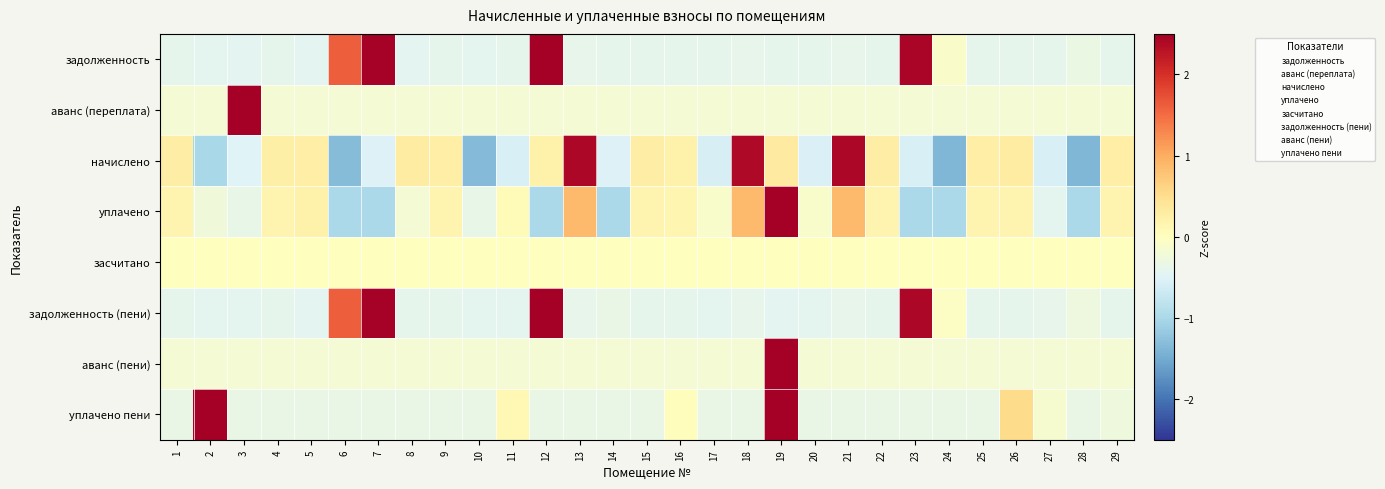

Reading left to right, what are all the values shown in this chart?

задолженность: 1=-0.4	2=-0.4	3=-0.4	4=-0.4	5=-0.4	6=1.6	7=2.5	8=-0.4	9=-0.4	10=-0.4	11=-0.4	12=3.2	13=-0.4	14=-0.4	15=-0.4	16=-0.4	17=-0.4	18=-0.4	19=-0.4	20=-0.4	21=-0.4	22=-0.4	23=2.4	24=-0.1	25=-0.4	26=-0.4	27=-0.4	28=-0.3	29=-0.4
аванс (переплата): 1=-0.2	2=-0.2	3=5.3	4=-0.2	5=-0.2	6=-0.2	7=-0.2	8=-0.2	9=-0.2	10=-0.2	11=-0.2	12=-0.2	13=-0.2	14=-0.2	15=-0.2	16=-0.2	17=-0.2	18=-0.2	19=-0.2	20=-0.2	21=-0.2	22=-0.2	23=-0.2	24=-0.2	25=-0.2	26=-0.2	27=-0.2	28=-0.2	29=-0.2
начислено: 1=0.3	2=-1.0	3=-0.5	4=0.2	5=0.3	6=-1.3	7=-0.5	8=0.3	9=0.3	10=-1.3	11=-0.5	12=0.2	13=2.4	14=-0.5	15=0.3	16=0.2	17=-0.6	18=2.4	19=0.3	20=-0.5	21=2.4	22=0.3	23=-0.6	24=-1.4	25=0.3	26=0.3	27=-0.5	28=-1.4	29=0.3
уплачено: 1=0.2	2=-0.3	3=-0.4	4=0.2	5=0.2	6=-1.0	7=-1.0	8=-0.2	9=0.2	10=-0.4	11=0.1	12=-1.0	13=0.9	14=-1.0	15=0.2	16=0.2	17=-0.1	18=0.9	19=4.4	20=-0.1	21=0.9	22=0.2	23=-1.0	24=-1.0	25=0.2	26=0.2	27=-0.4	28=-1.0	29=0.2
засчитано: 1=0.0	2=0.0	3=0.0	4=0.0	5=0.0	6=0.0	7=0.0	8=0.0	9=0.0	10=0.0	11=0.0	12=0.0	13=0.0	14=0.0	15=0.0	16=0.0	17=0.0	18=0.0	19=0.0	20=0.0	21=0.0	22=0.0	23=0.0	24=0.0	25=0.0	26=0.0	27=0.0	28=0.0	29=0.0
задолженность (пени): 1=-0.4	2=-0.4	3=-0.4	4=-0.4	5=-0.4	6=1.6	7=2.5	8=-0.4	9=-0.4	10=-0.4	11=-0.4	12=3.2	13=-0.4	14=-0.3	15=-0.4	16=-0.4	17=-0.4	18=-0.4	19=-0.4	20=-0.4	21=-0.4	22=-0.4	23=2.4	24=-0.1	25=-0.4	26=-0.4	27=-0.4	28=-0.3	29=-0.4
аванс (пени): 1=-0.2	2=-0.2	3=-0.2	4=-0.2	5=-0.2	6=-0.2	7=-0.2	8=-0.2	9=-0.2	10=-0.2	11=-0.2	12=-0.2	13=-0.2	14=-0.2	15=-0.2	16=-0.2	17=-0.2	18=-0.2	19=5.3	20=-0.2	21=-0.2	22=-0.2	23=-0.2	24=-0.2	25=-0.2	26=-0.2	27=-0.2	28=-0.2	29=-0.2
уплачено пени: 1=-0.3	2=4.0	3=-0.3	4=-0.3	5=-0.3	6=-0.3	7=-0.3	8=-0.3	9=-0.3	10=-0.3	11=0.1	12=-0.3	13=-0.3	14=-0.3	15=-0.3	16=0.0	17=-0.3	18=-0.3	19=3.1	20=-0.3	21=-0.3	22=-0.3	23=-0.3	24=-0.3	25=-0.3	26=0.5	27=-0.1	28=-0.3	29=-0.3